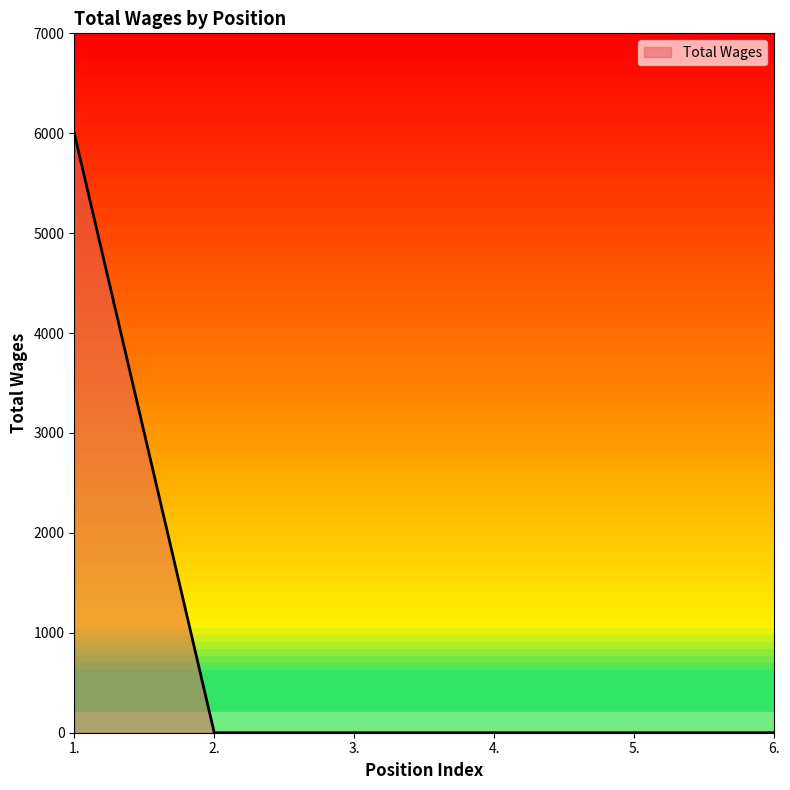

True or false: the data shows -3839 at 6..

False